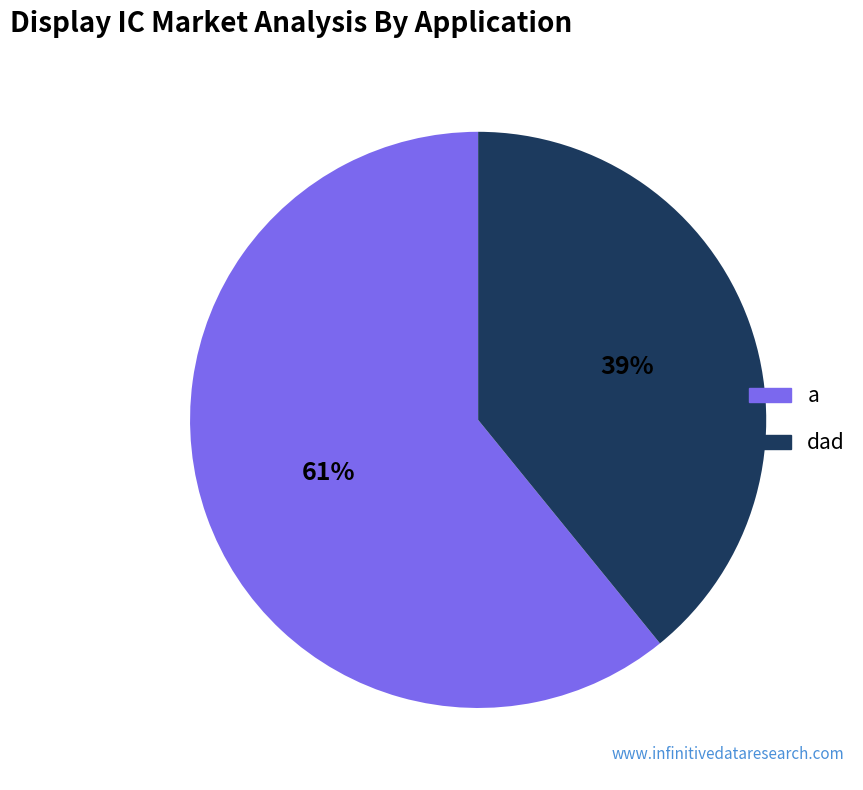

To the nearest percent, what portion does a represent?

61%